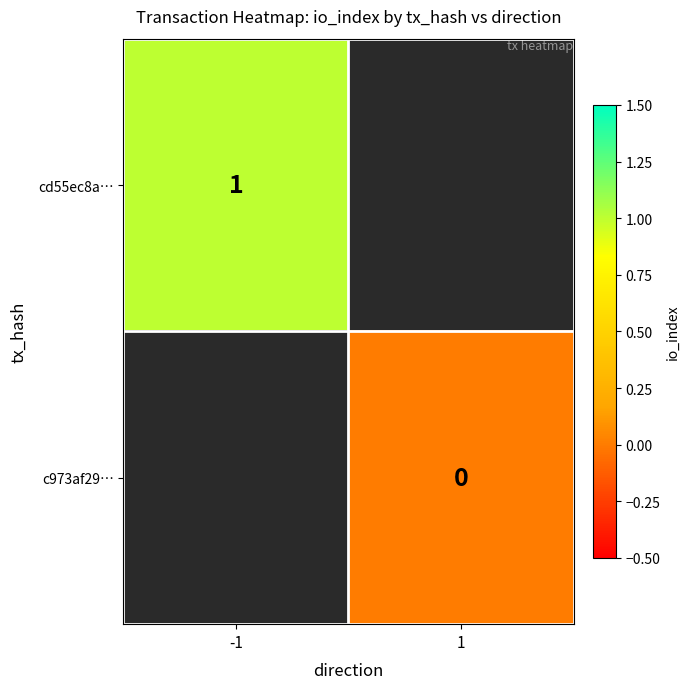

The value of cd55ec8a… at -1 is 2. True or false?

False